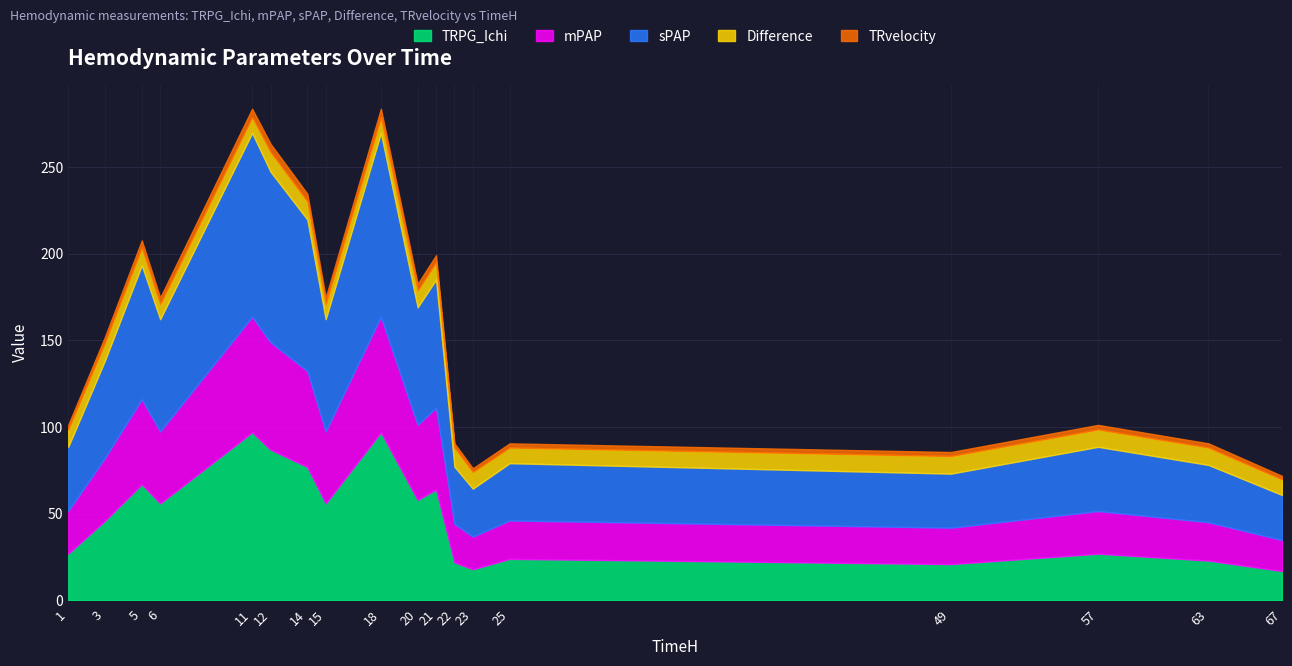

Reading left to right, transcribe all the data shown in this chart.

TRPG_Ichi: 27.0	46.0	67.0	56.0	97.0	87.0	77.0	56.0	97.0	58.0	64.0	22.0	18.0	24.0	21.0	27.0	23.0	17.0
Difference: 10.0	10.2	10.2	8.8	9.0	11.4	10.4	8.8	9.0	9.8	10.0	11.0	9.6	9.0	10.2	10.0	10.0	9.0
TRvelocity: 2.6	3.4	4.1	3.7	4.9	4.7	4.4	3.7	4.9	3.8	4.0	2.4	2.1	2.4	2.3	2.6	2.4	2.0
sPAP: 37.0	56.2	77.2	64.8	106.0	98.4	87.4	64.8	106.0	67.8	74.0	33.0	27.6	33.0	31.2	37.0	33.0	26.0
mPAP: 24.6	36.3	49.1	41.5	66.7	62.0	55.3	41.5	66.7	43.3	47.1	22.1	18.9	22.1	21.0	24.6	22.1	17.9